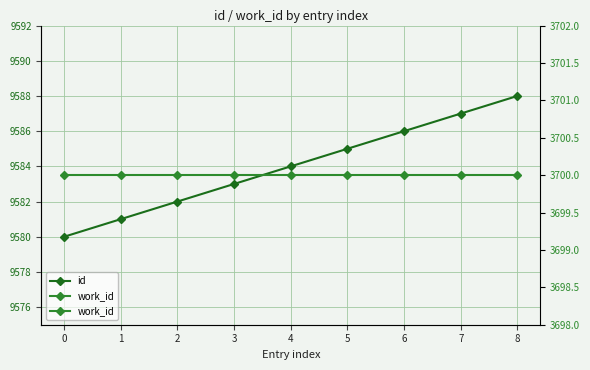

What is the difference between the id values at 1 and 6?

5